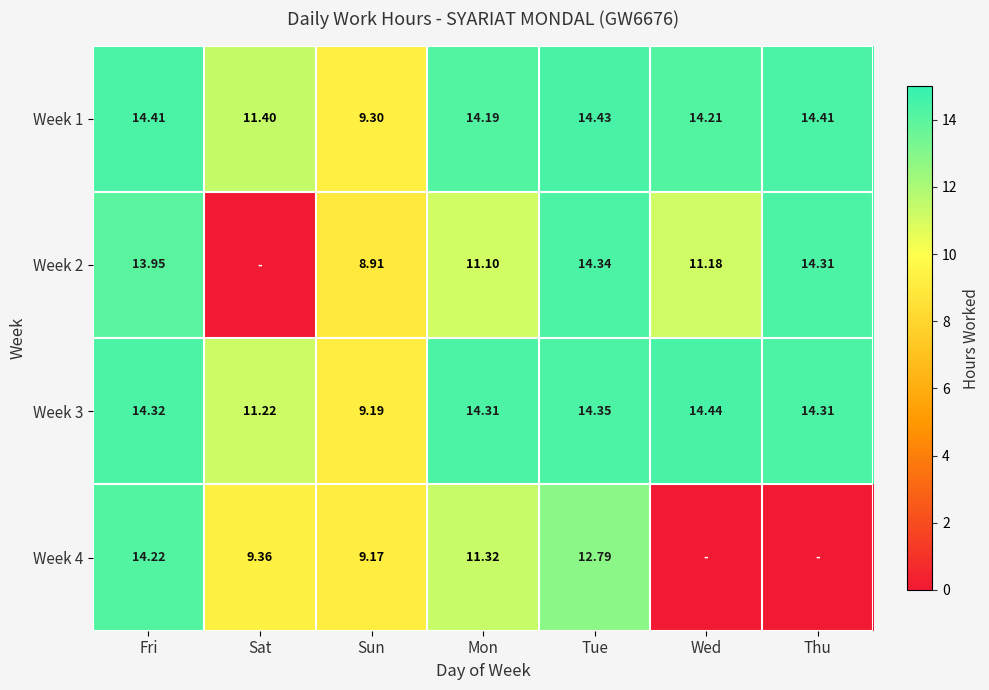

At which label does Week 3 reach its minimum?

Sun